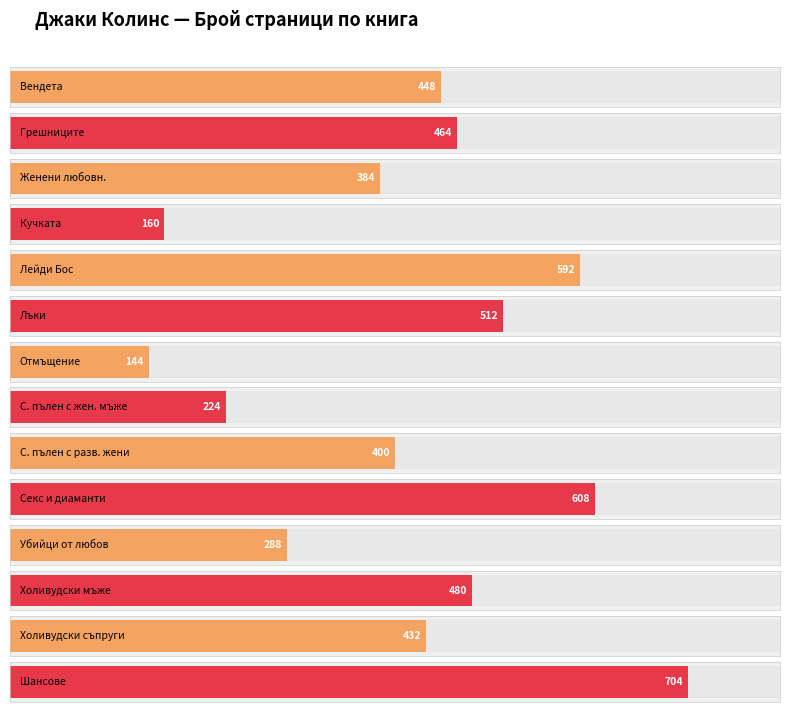

How many categories are shown in the chart?

14